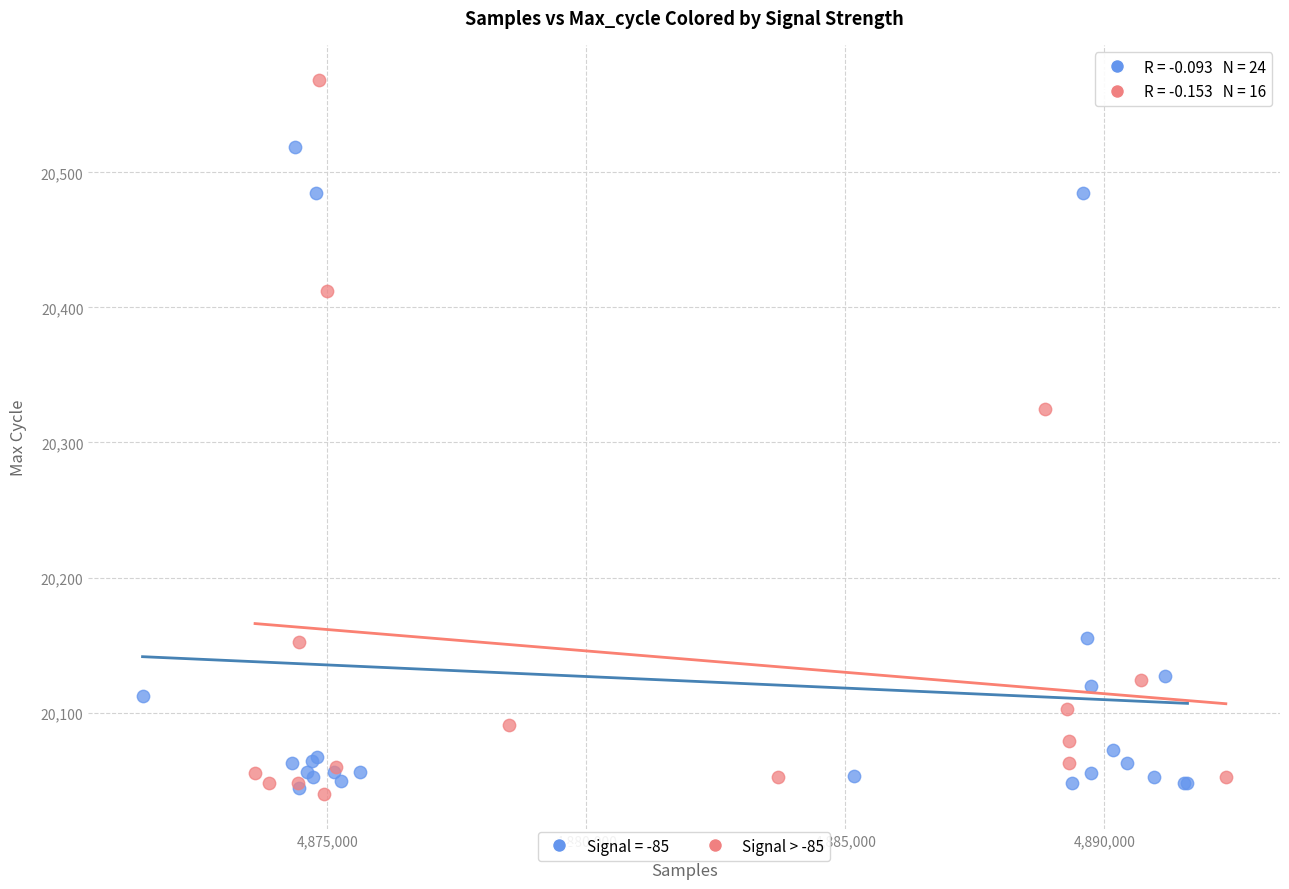

Which series has the largest Y range (max minus min)?

Signal > -85